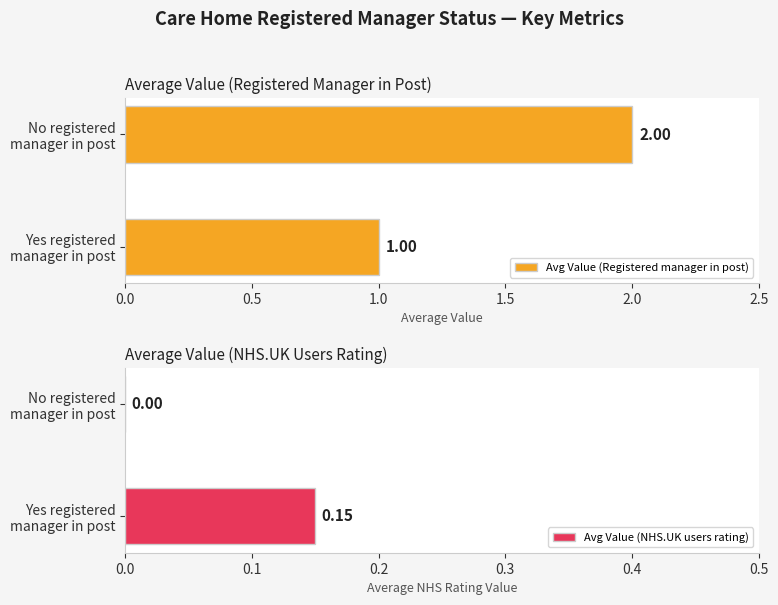

The value of Avg Value (Registered manager in post) at No registered manager in post is 0.8. True or false?

False